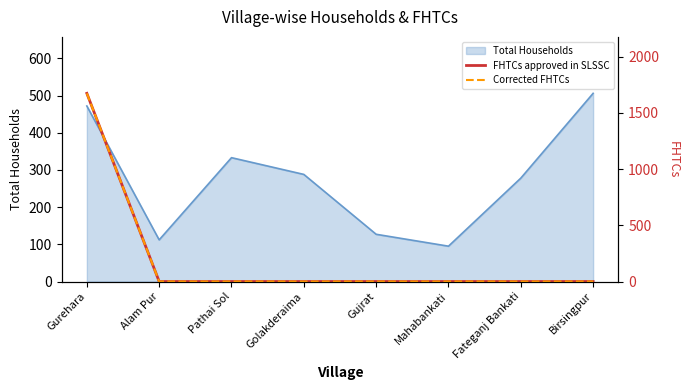

What is the label of the 6th point from the right?

Pathai Sol